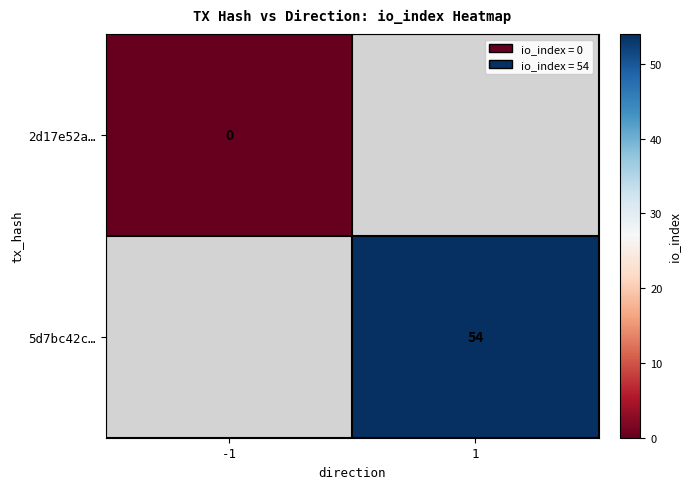

The value of 5d7bc42c… at 1 is 54. True or false?

True